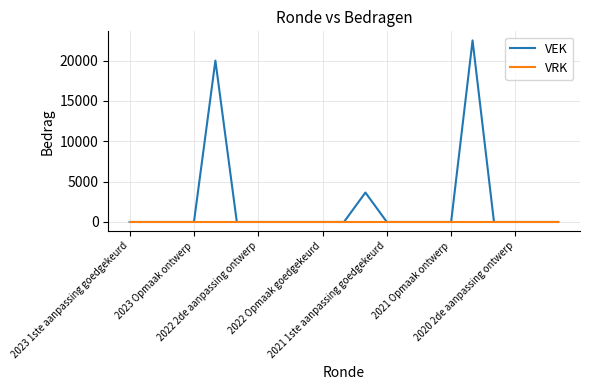

Rank the series by their average value, from highest to lowest.

VEK, VRK